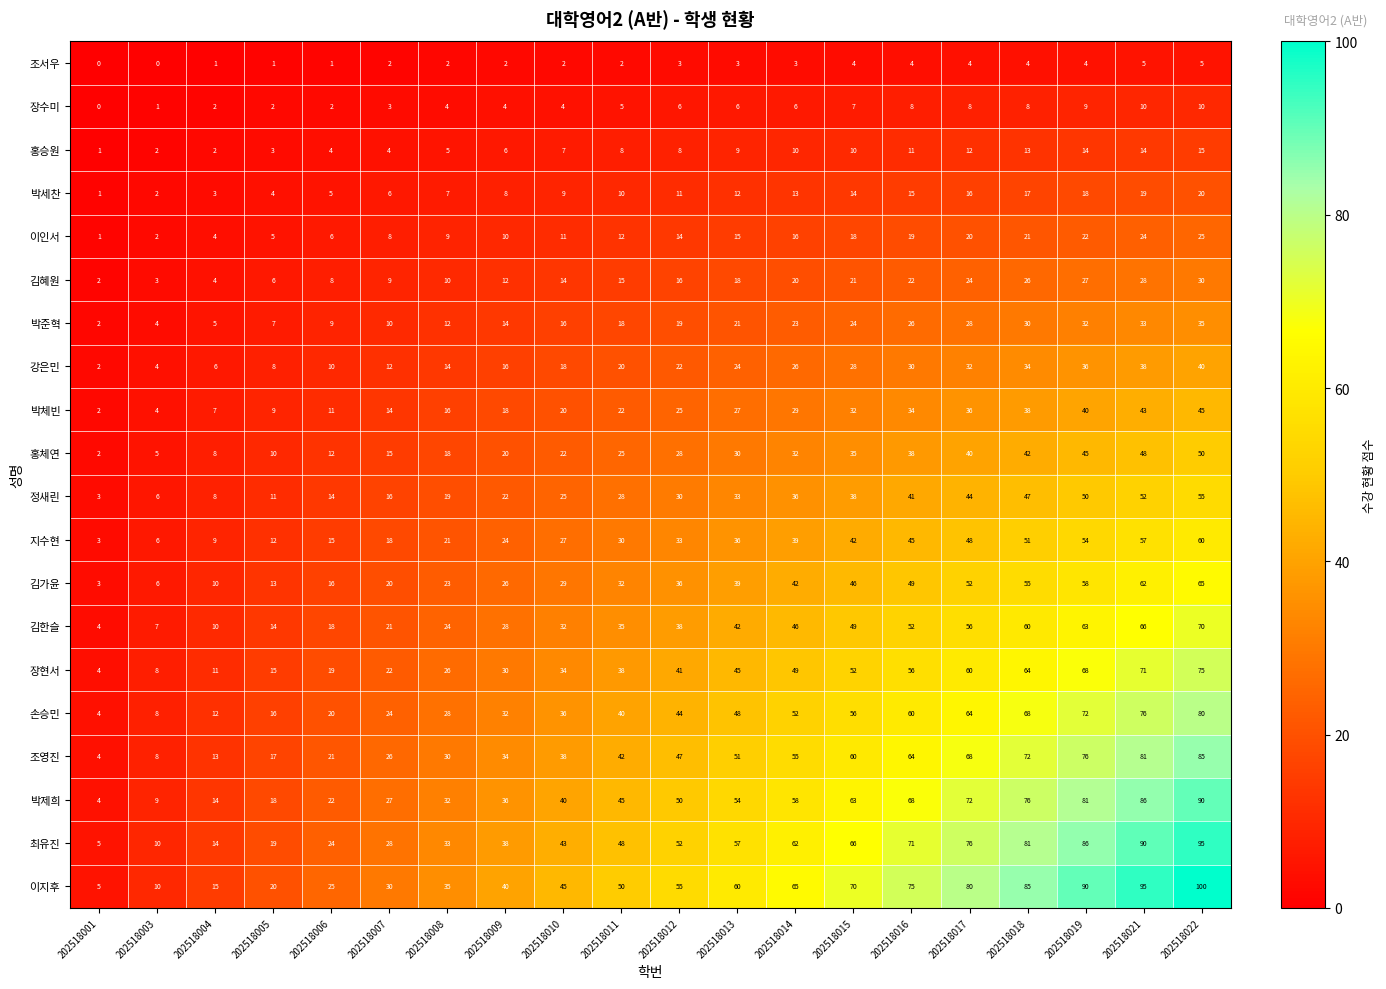

Rank the series by their maximum value, from lowest to highest.

조서우, 장수미, 홍승원, 박세찬, 이인서, 김혜원, 박준혁, 강은민, 박체빈, 홍체연, 정새린, 지수현, 김가윤, 김한슬, 장현서, 손승민, 조영진, 박제희, 최유진, 이지후